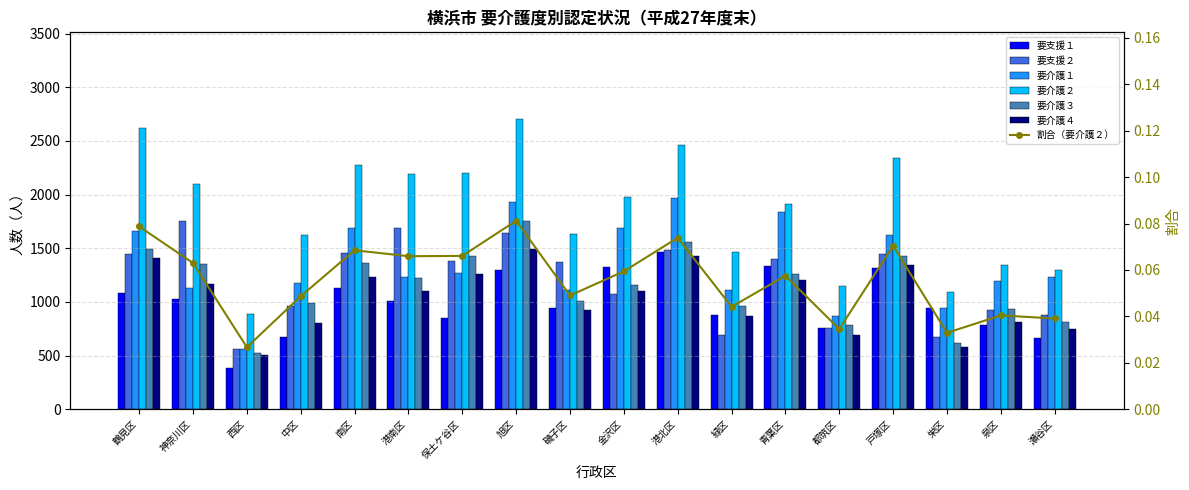

What is the maximum value for 要介護１?

1971